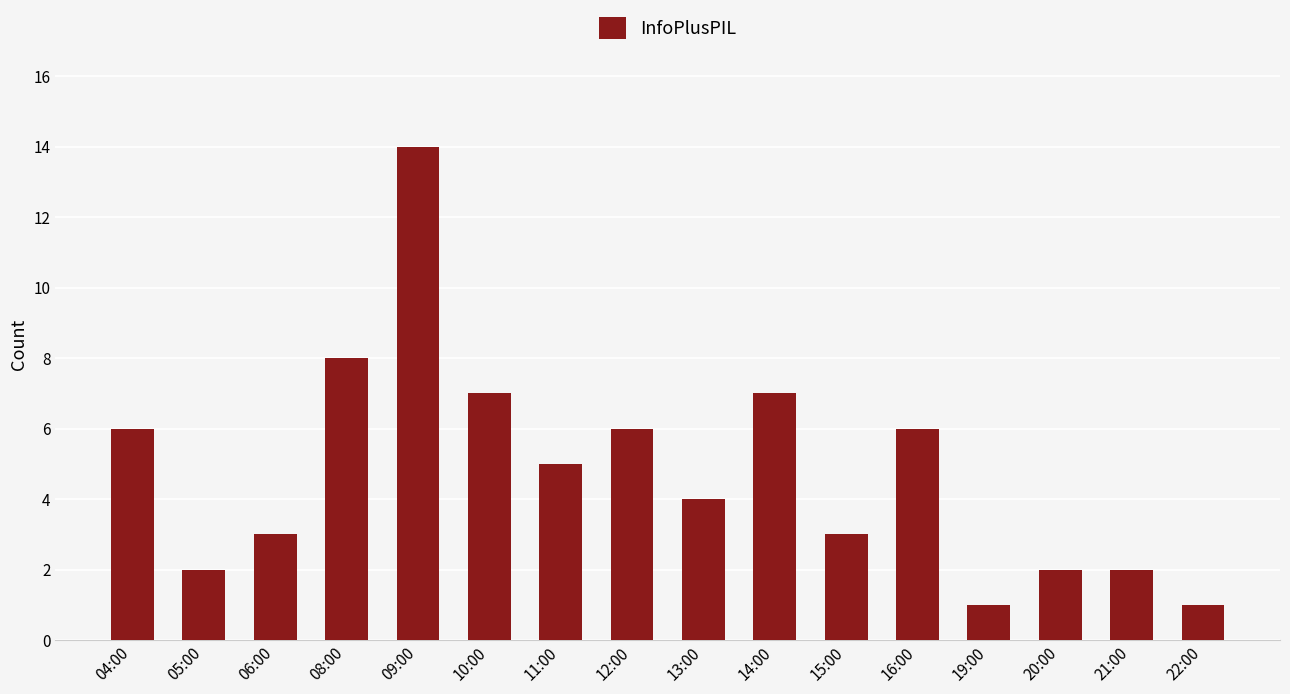

True or false: the data shows 3 at 15:00.

True